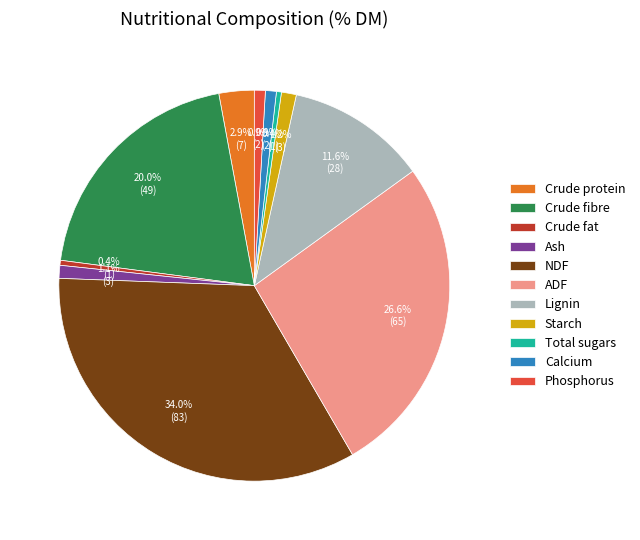

To the nearest percent, what percentage of the pie is Starch?

1%